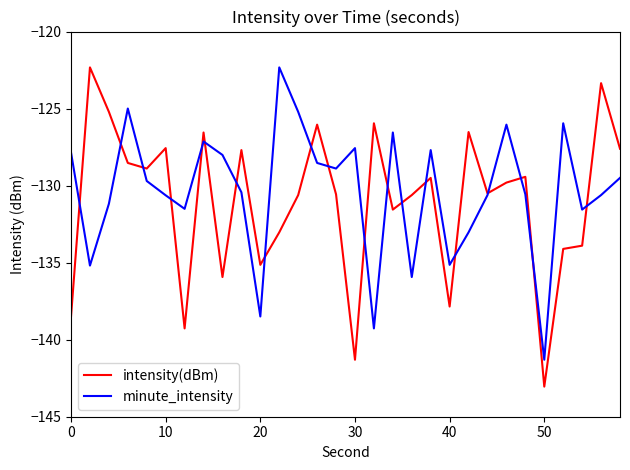

What is the difference between the maximum and second lowest values in the minute_intensity series?

16.9